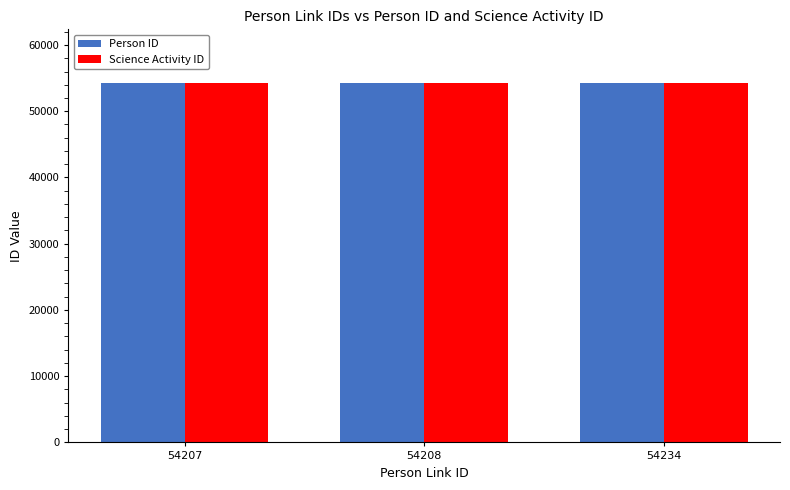

The Person ID series shows 72137 at 54234. True or false?

False